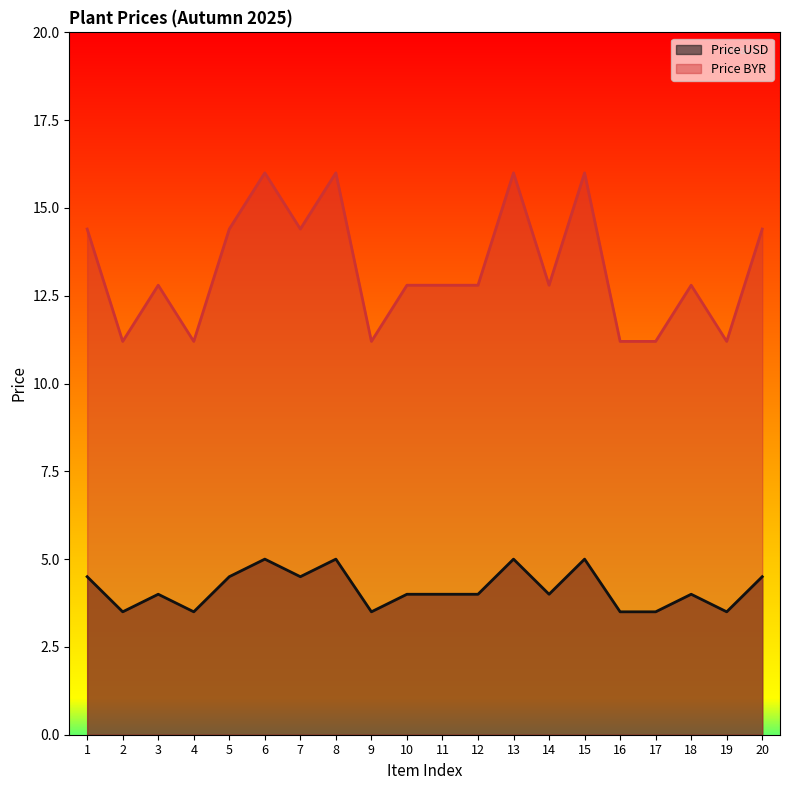

Where does the Price USD series first go above 12?

1